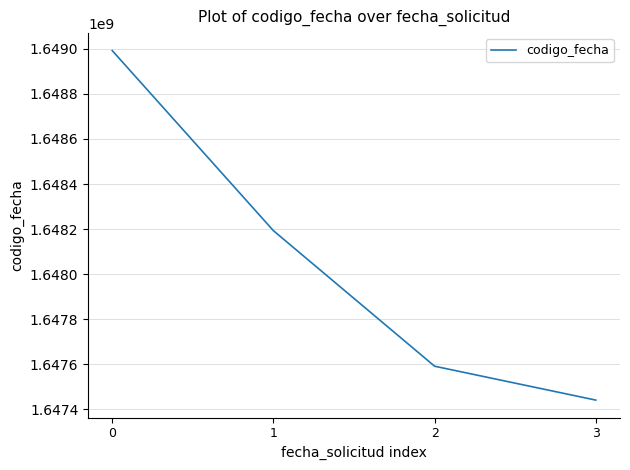

What is the ratio of the value at 3 to the value at 1?

1.0